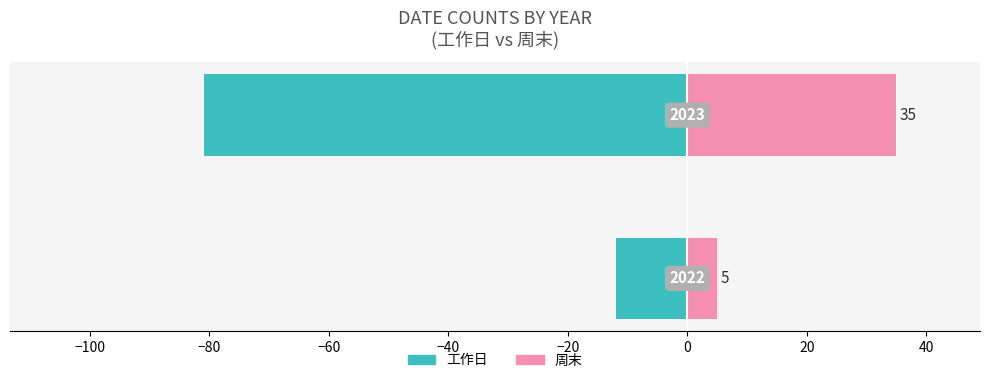

At how many categories does at least one series exceed -20?

2